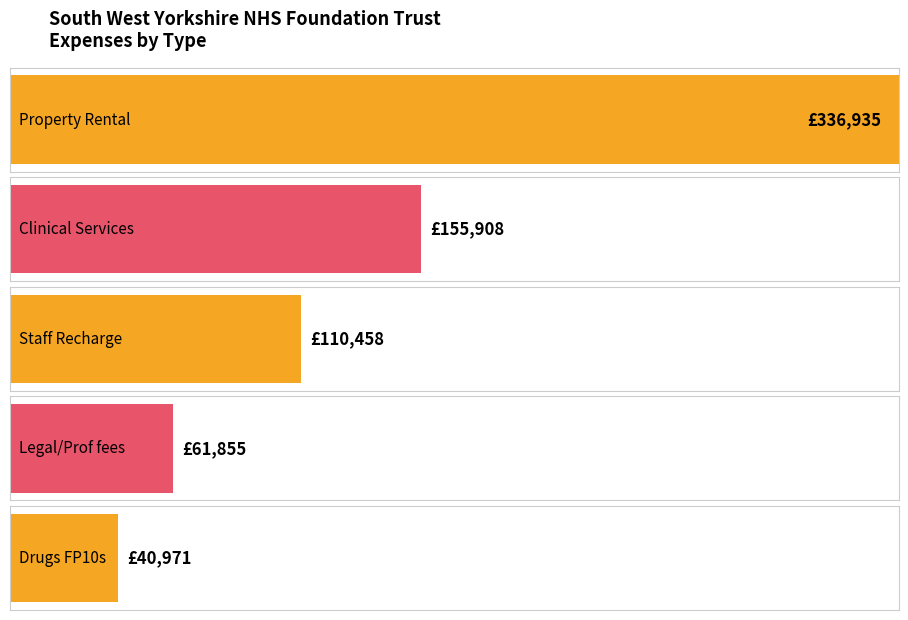

Does the chart contain any negative values?

No